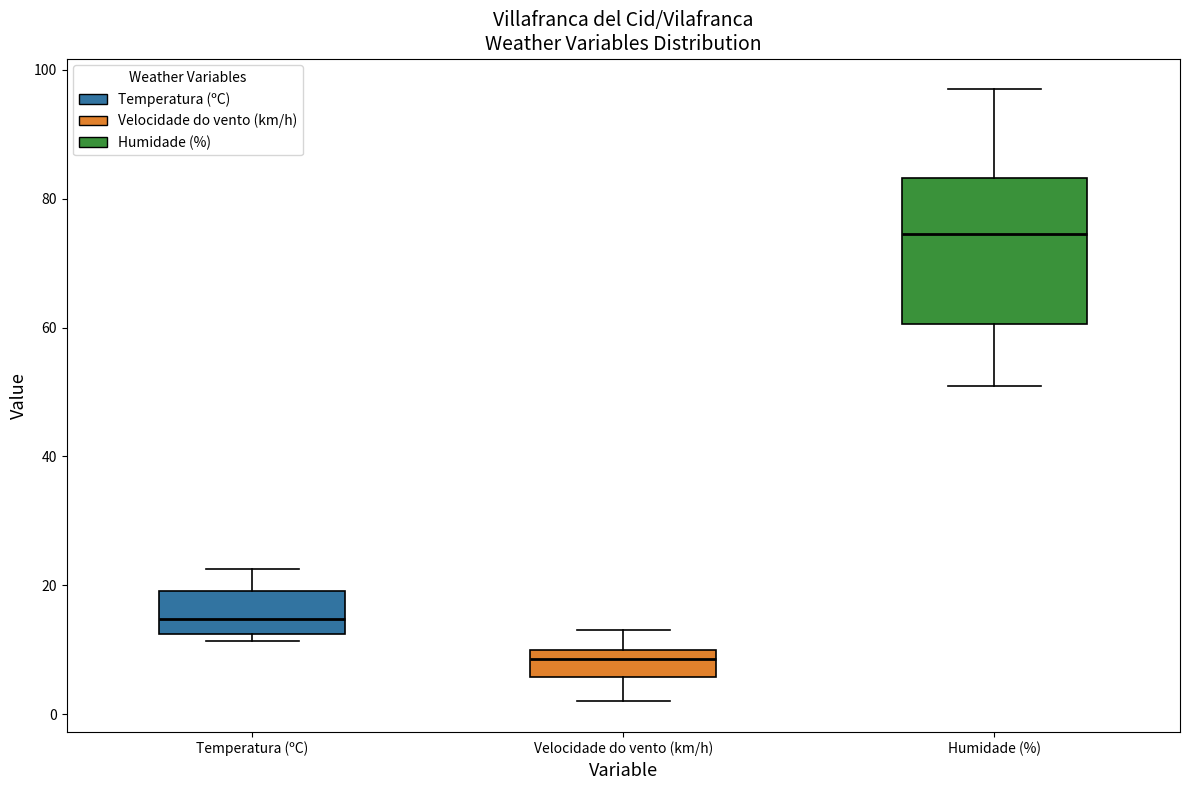

Where is the upper edge of the box for Humidade (%) on the y-axis? The values are not printed on the chart, so give them approximately, as read against the axis.

84